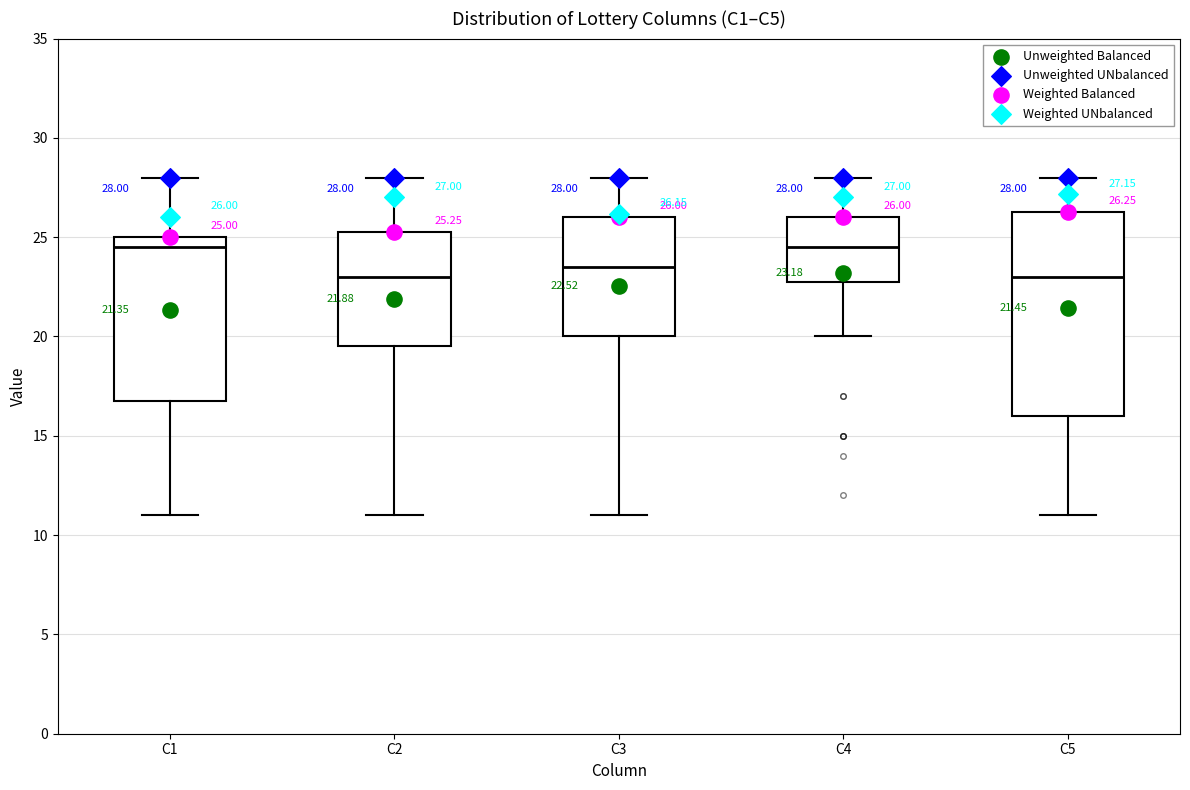

Which box is the tallest, from its lower edge to its upper edge?

C5